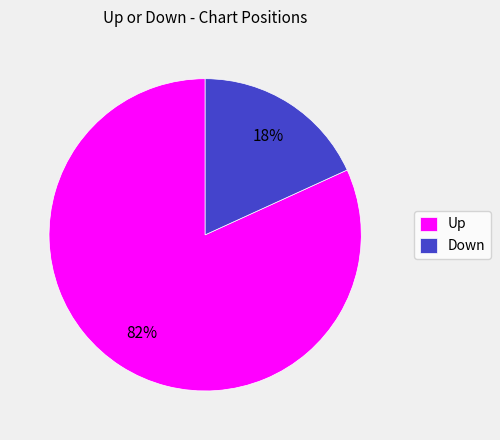

Which category accounts for the majority?

Up